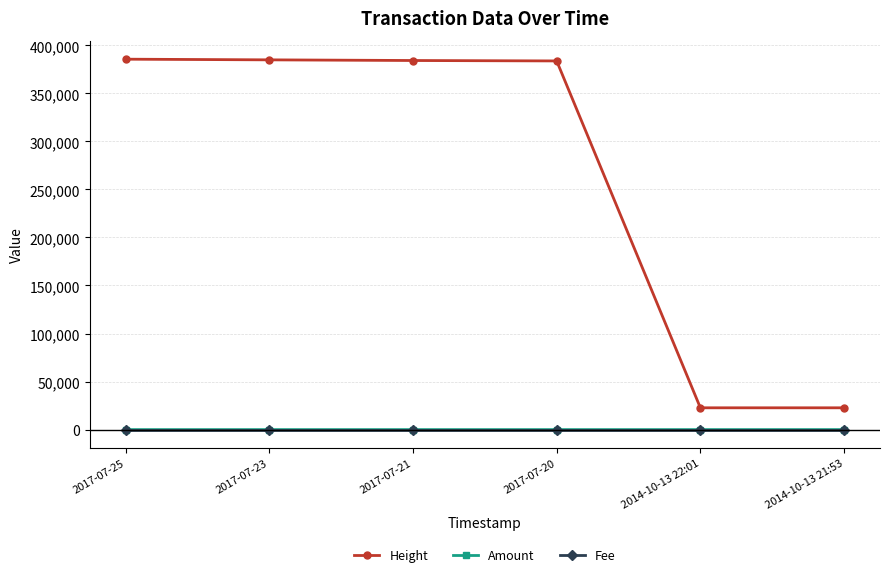

What is the sum of the Fee values at 2017-07-20 and 2017-07-23?

2